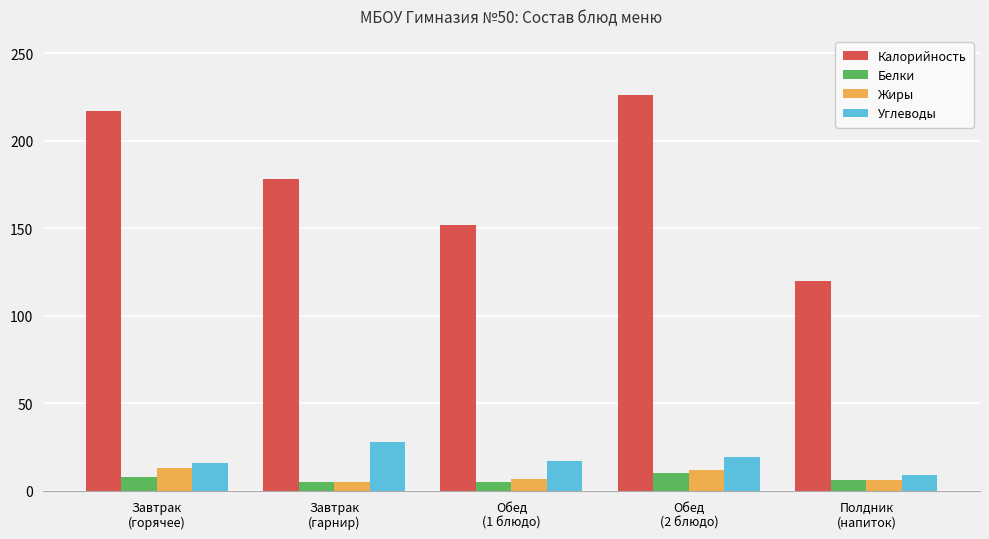

What is the difference between the maximum and second lowest values in the Жиры series?

7.0